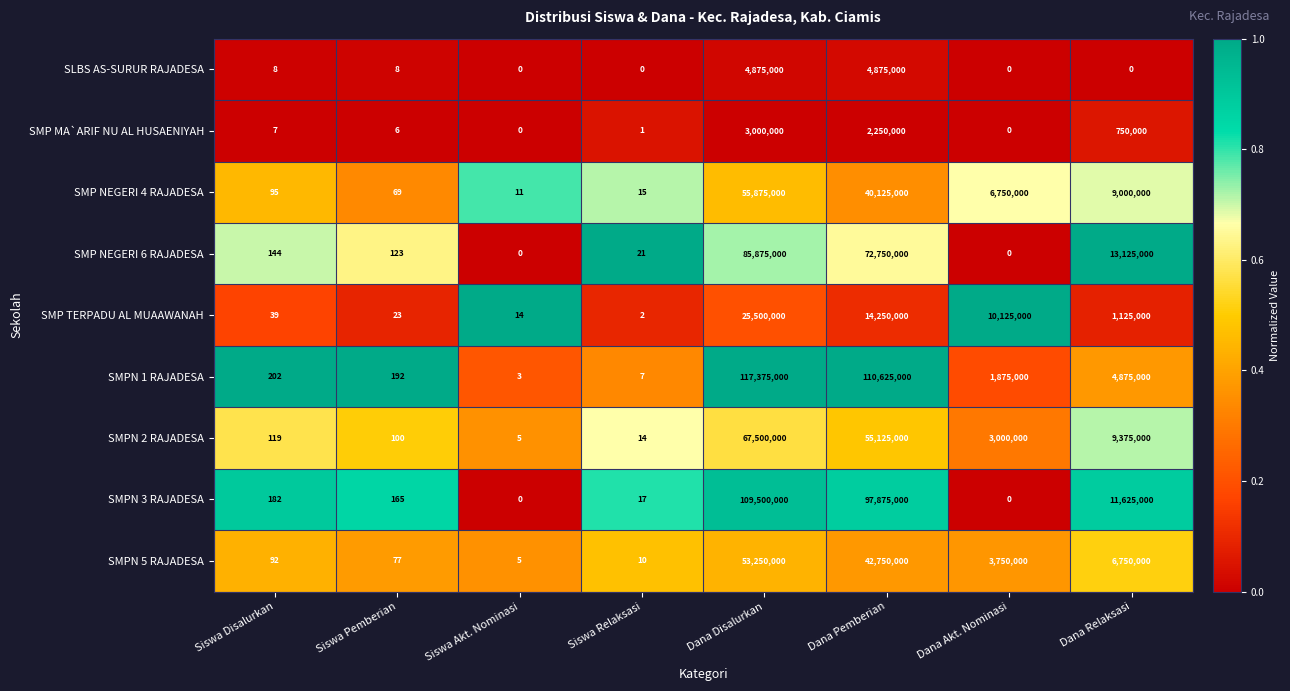

Which series has the largest range (max minus min)?

SMPN 1 RAJADESA